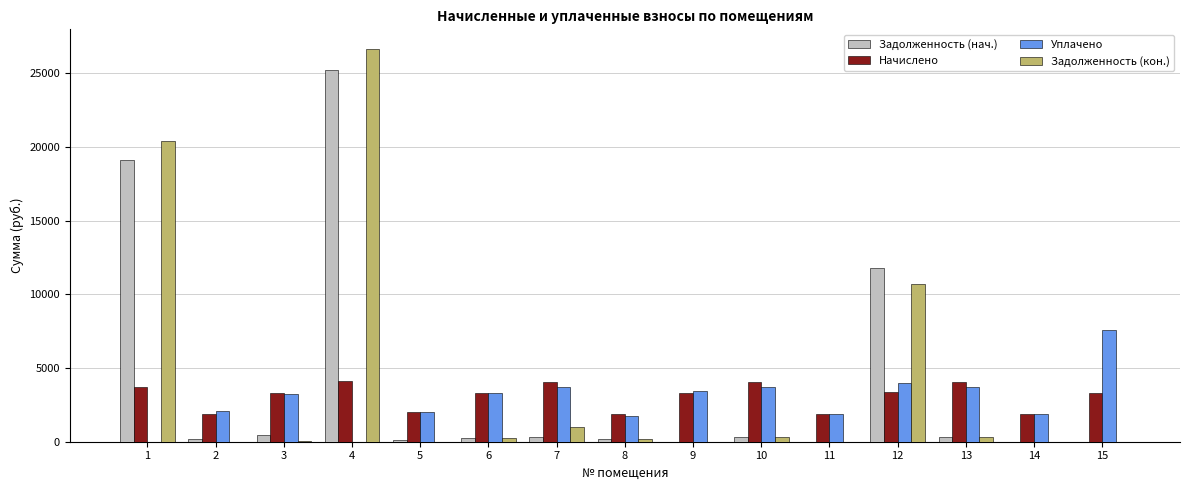

At which category is the sum across all series the highest?

4